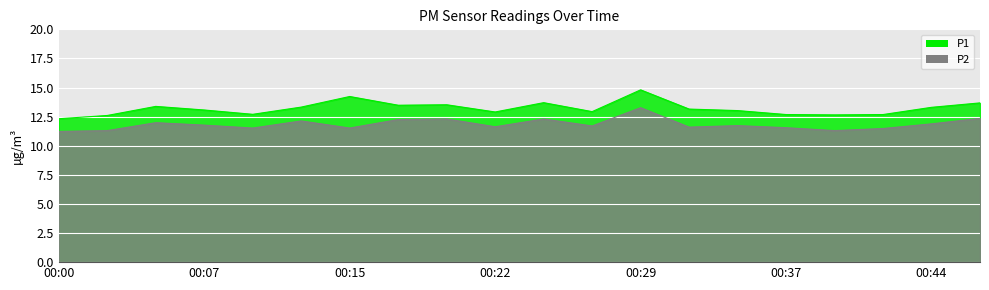

Between 00:34 and 00:32, which is larger?

00:32